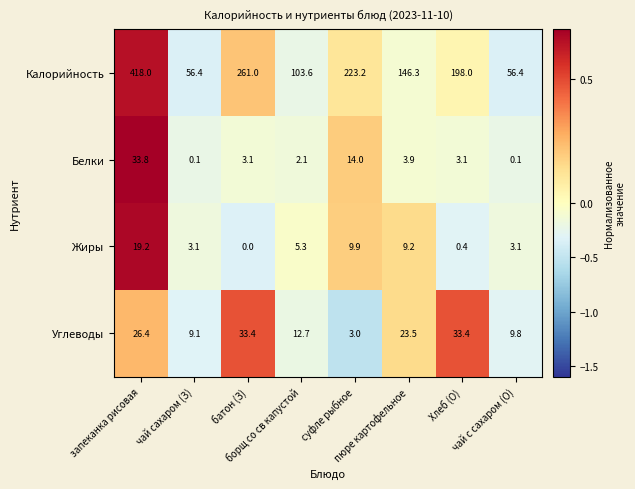

Which series has the largest range (max minus min)?

Калорийность